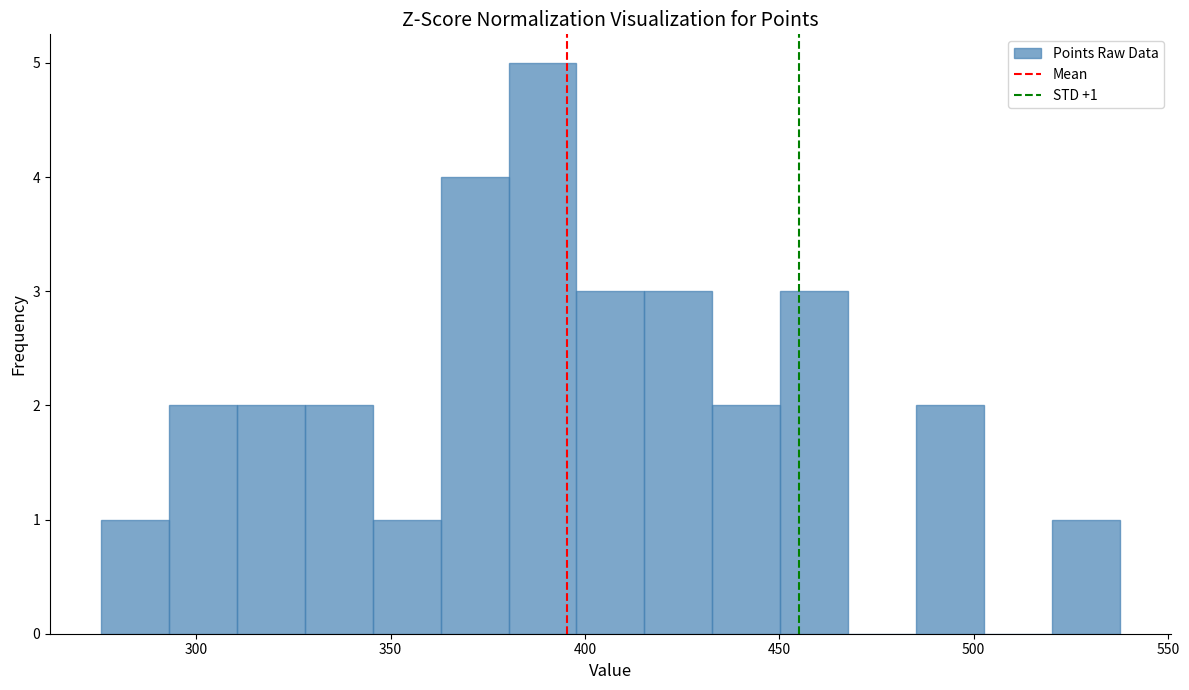

Read against the x-axis, roughly where is the centre of the tallest bar?

390